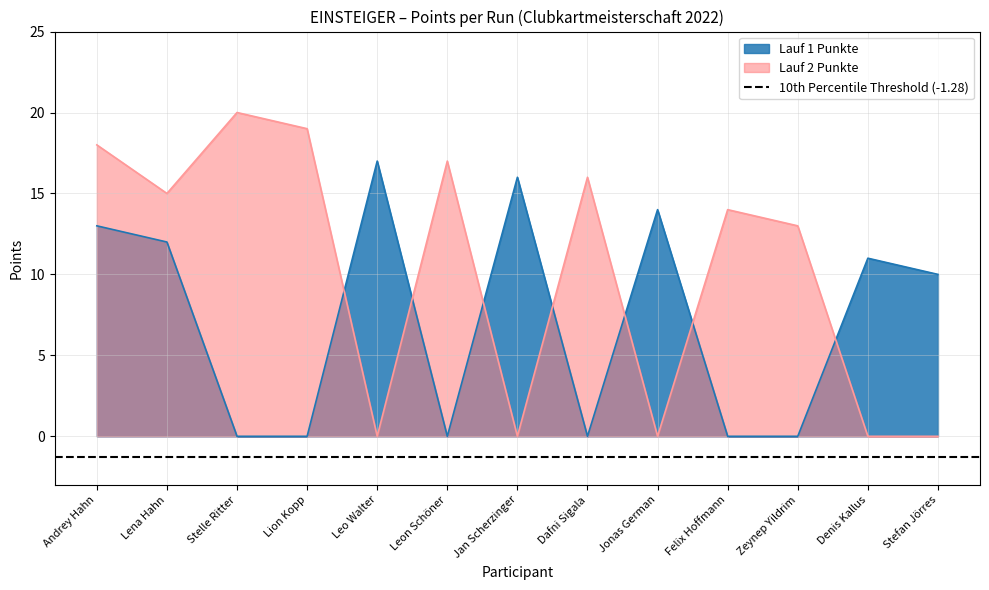

How many lines are shown in the chart?

2